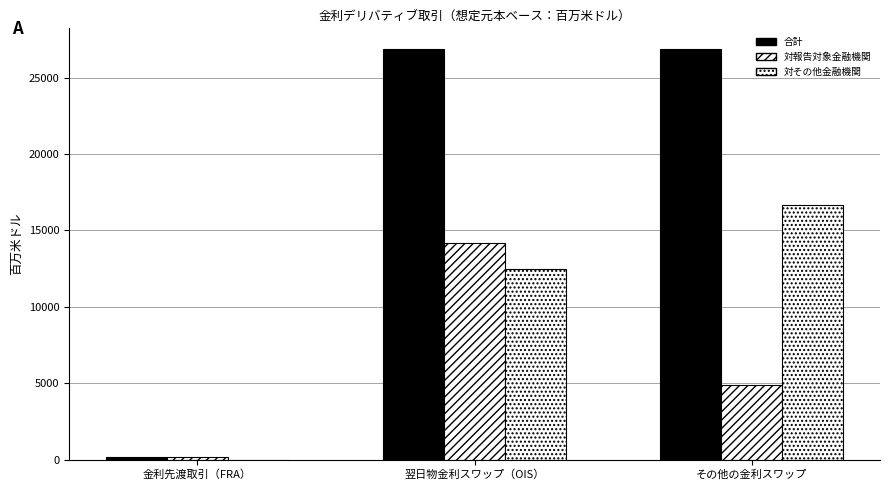

Reading left to right, transcribe all the data shown in this chart.

合計: 金利先渡取引（FRA）=185.2	翌日物金利スワップ（OIS）=26893.8	その他の金利スワップ=26893.8
対報告対象金融機関: 金利先渡取引（FRA）=185.2	翌日物金利スワップ（OIS）=14186.2	その他の金利スワップ=4864.6
対その他金融機関: 金利先渡取引（FRA）=0.0	翌日物金利スワップ（OIS）=12489.5	その他の金利スワップ=16652.7